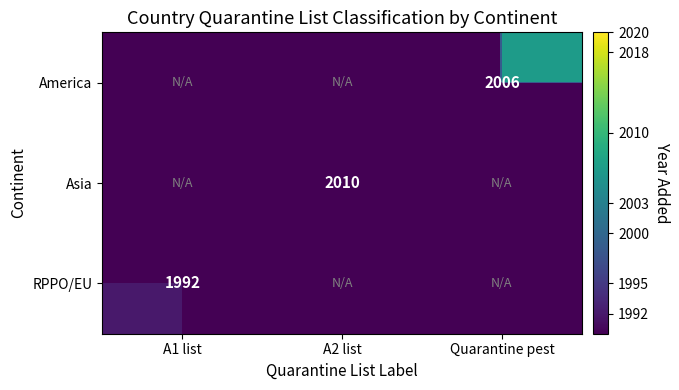

The value of RPPO/EU at A1 list is 2590. True or false?

False